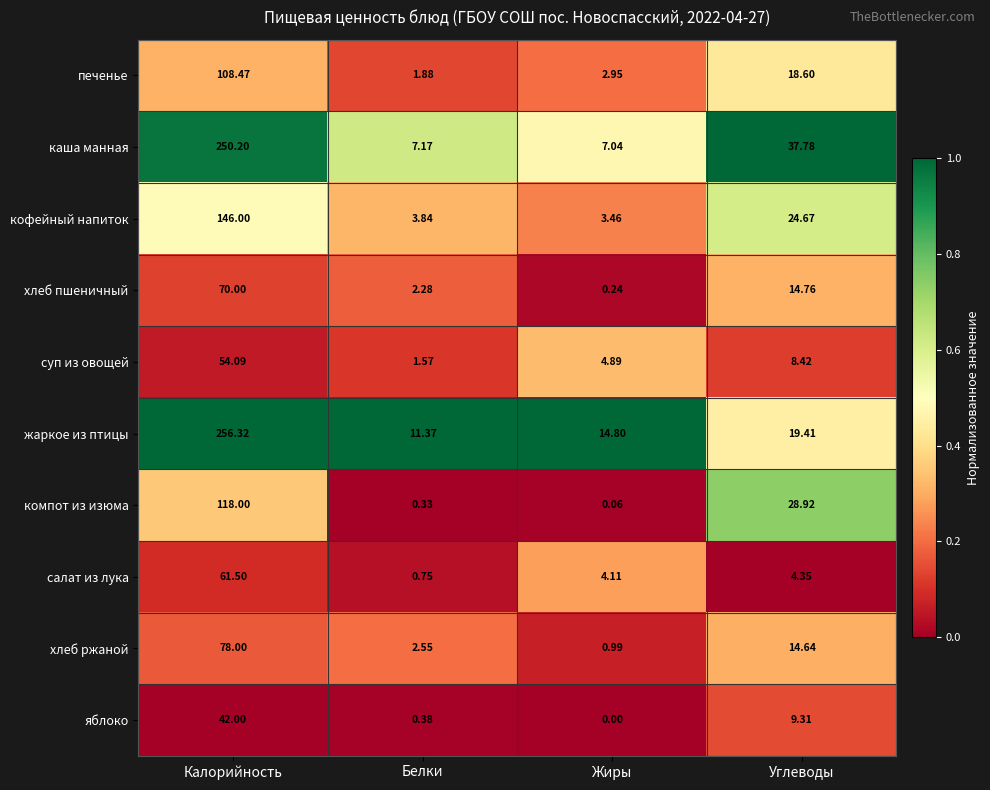

Between Калорийность and Жиры, which series saw the biggest shift?

каша манная